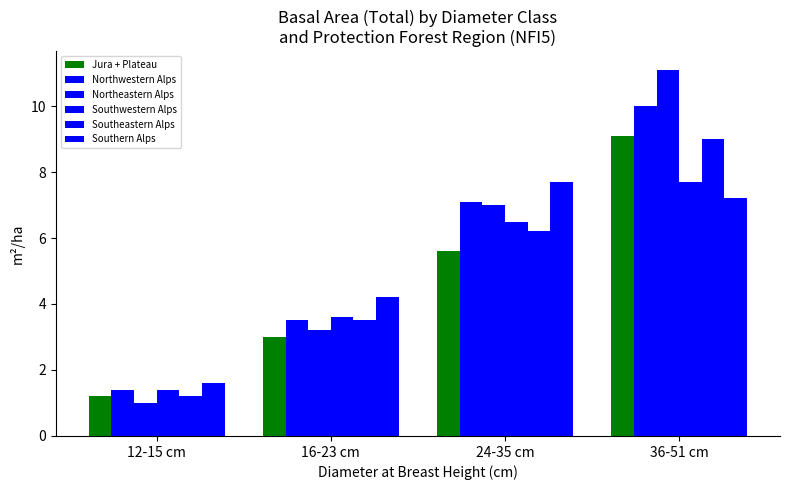

Reading left to right, transcribe all the data shown in this chart.

Jura + Plateau: 1.2	3.0	5.6	9.1
Northwestern Alps: 1.4	3.5	7.1	10.0
Northeastern Alps: 1.0	3.2	7.0	11.1
Southwestern Alps: 1.4	3.6	6.5	7.7
Southeastern Alps: 1.2	3.5	6.2	9.0
Southern Alps: 1.6	4.2	7.7	7.2